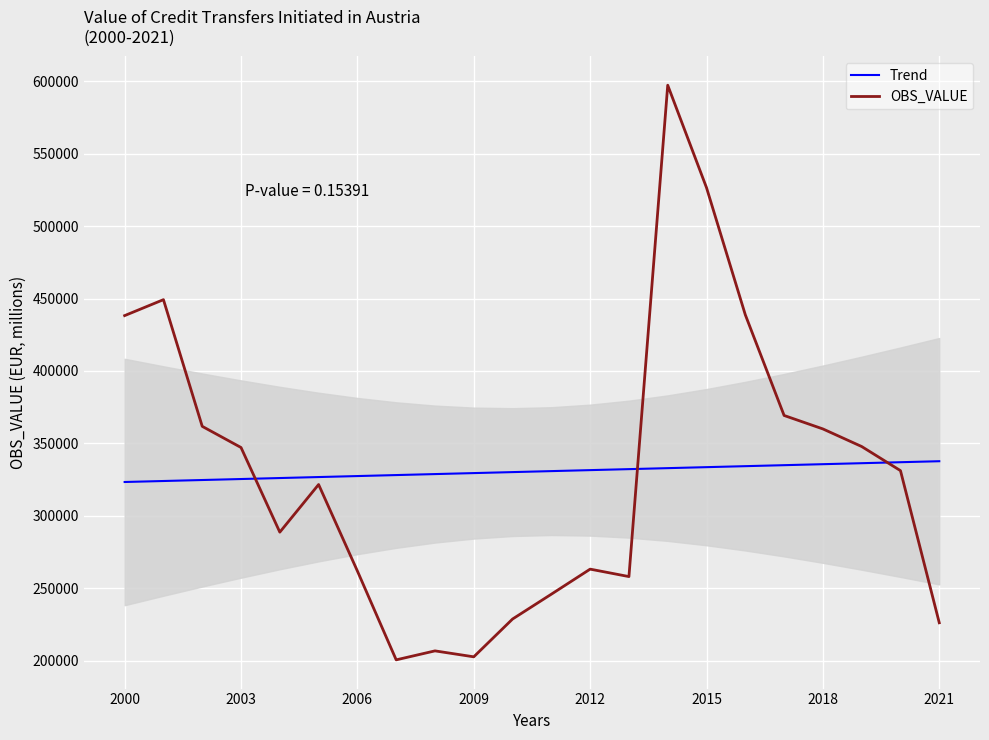

What is the difference between the second highest and minimum values in the OBS_VALUE series?

325753.5